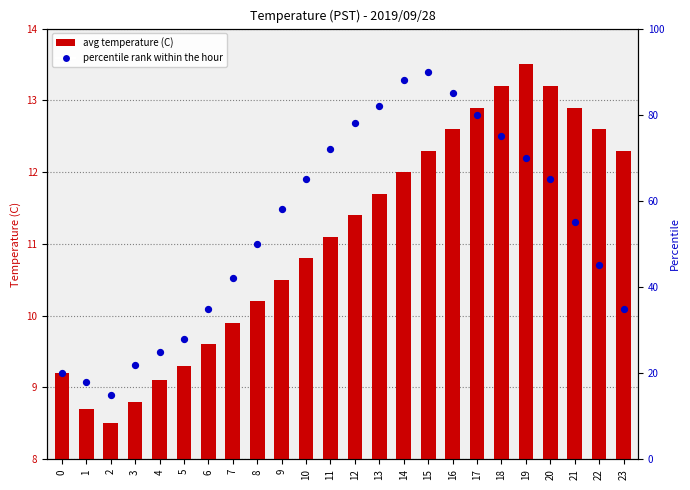

At how many categories does at least one series exceed 3?

24